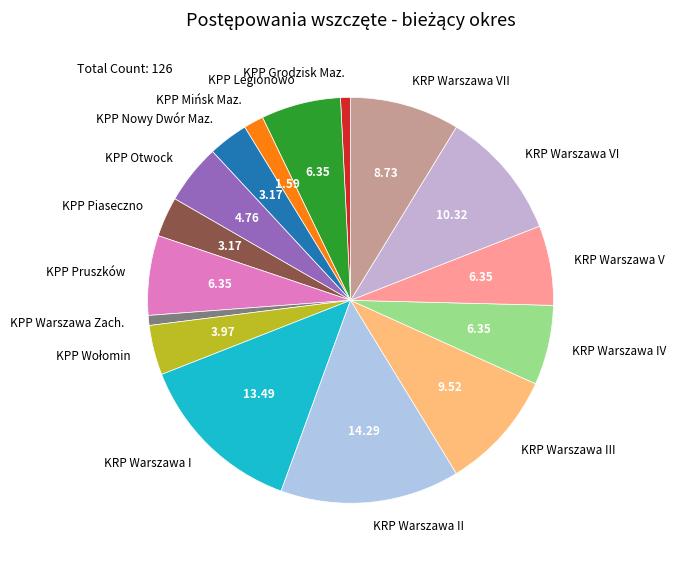

Combined, do KPP Pruszków and KPP Warszawa Zach. account for over 50%?

No